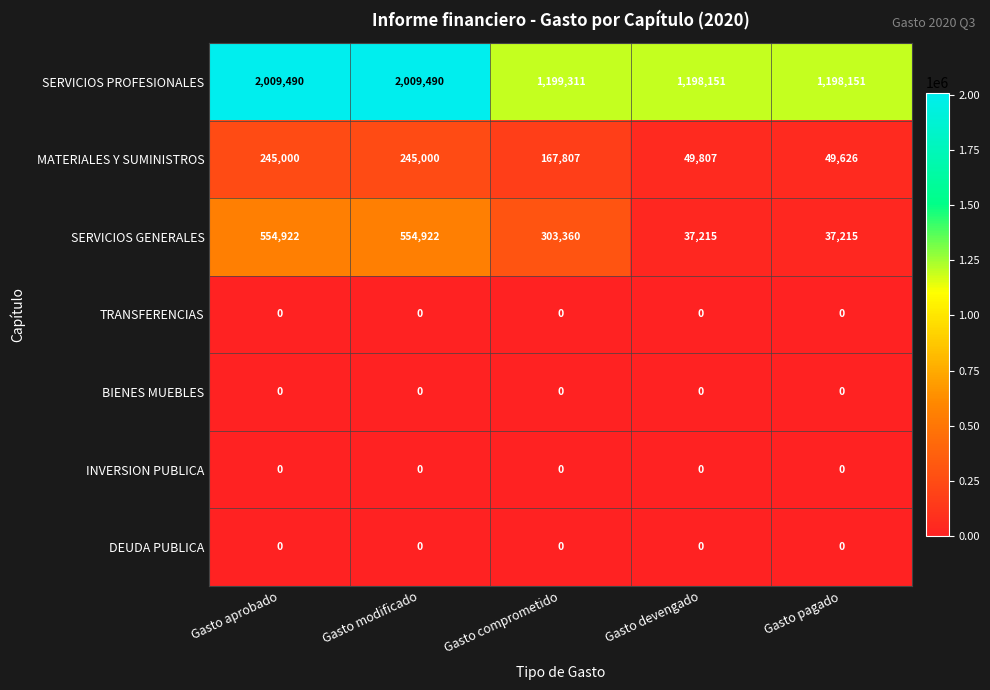

What is the greatest value displayed?

2009490